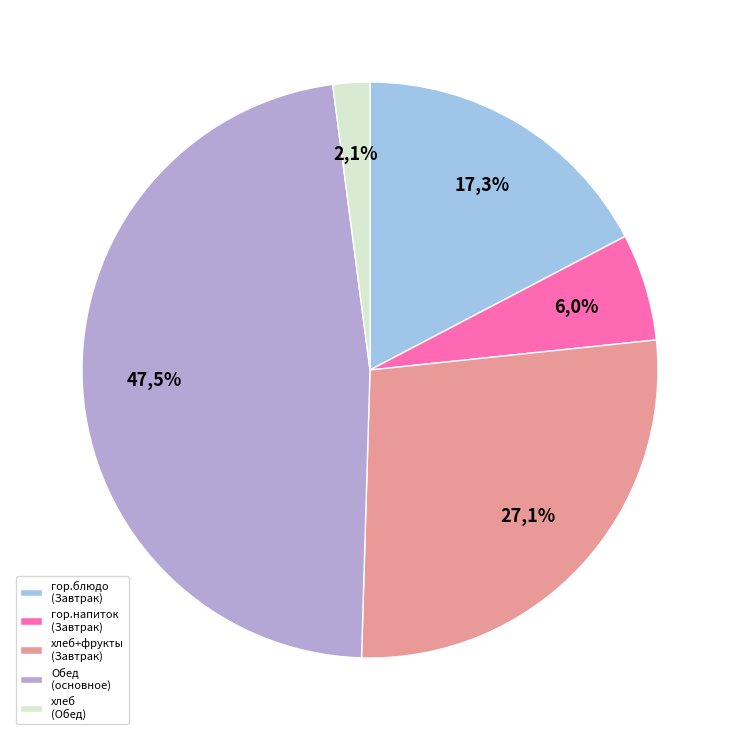

Does any single category account for the majority?

No